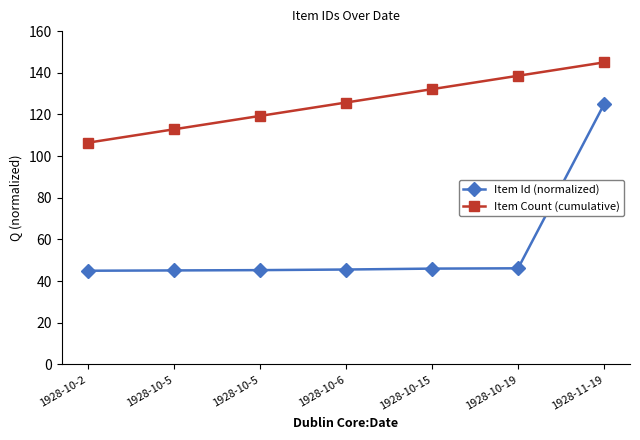

How many lines are shown in the chart?

2